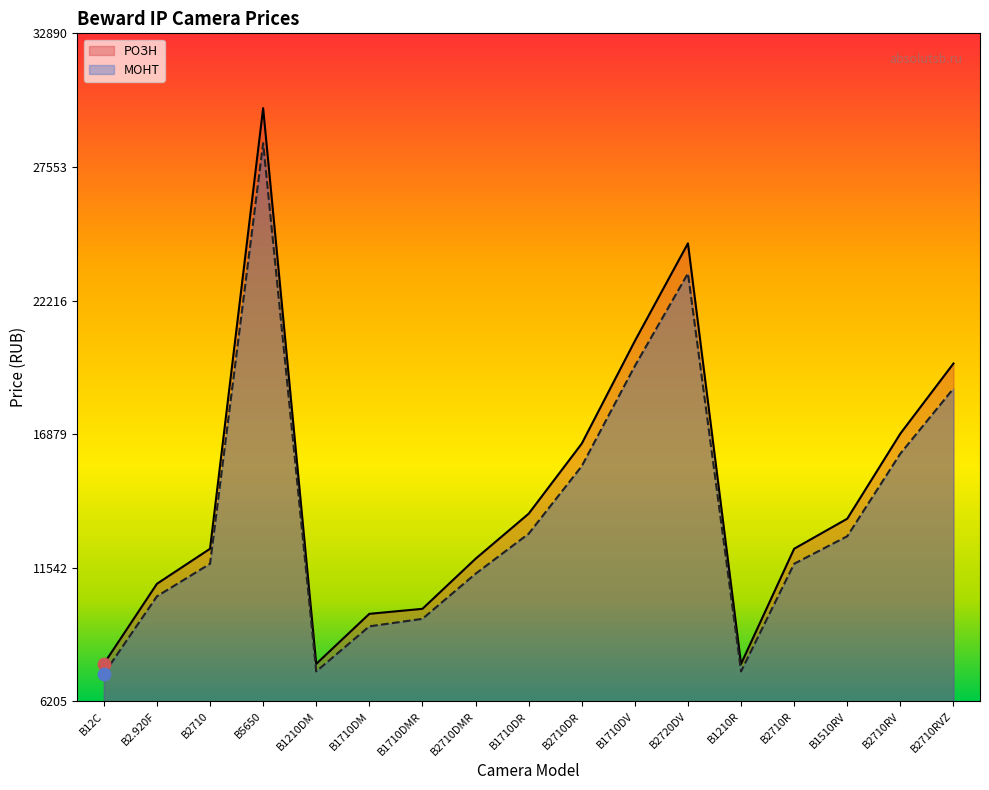

At which category is the sum across all series the highest?

B5650